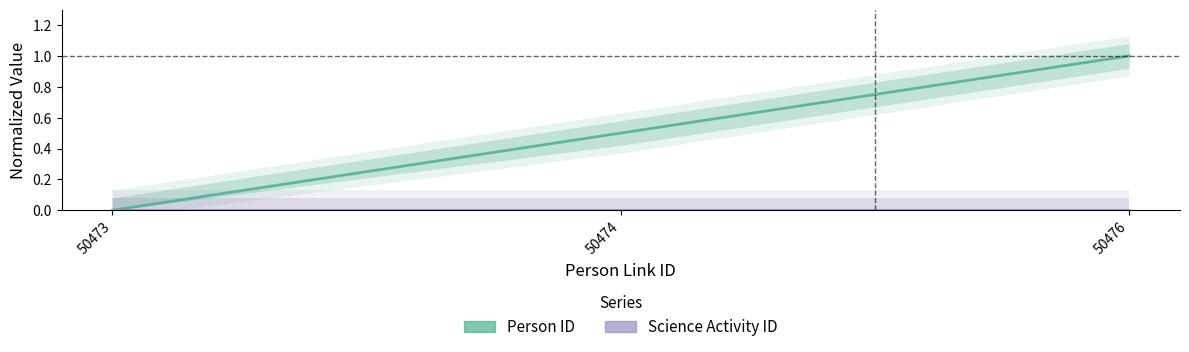

Where is Science Activity ID nearest to the value 0?

50473